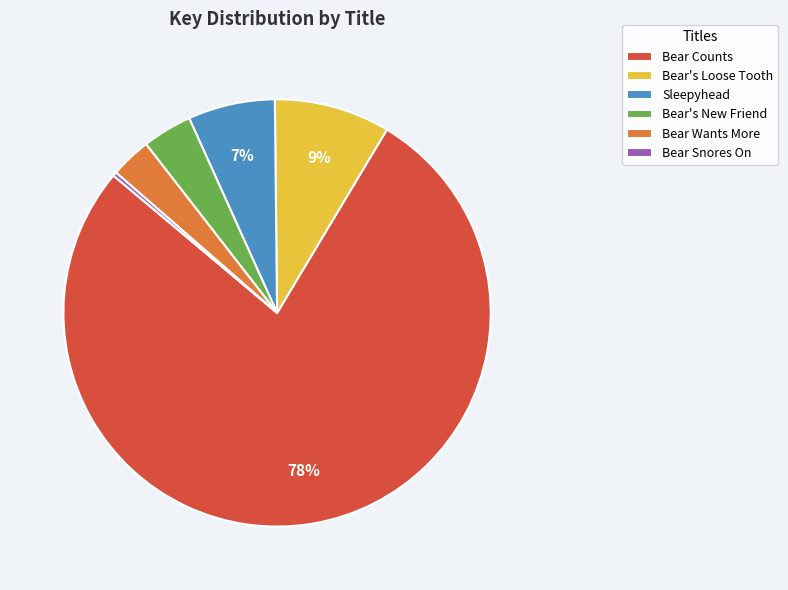

How many slices are in this pie chart?

6